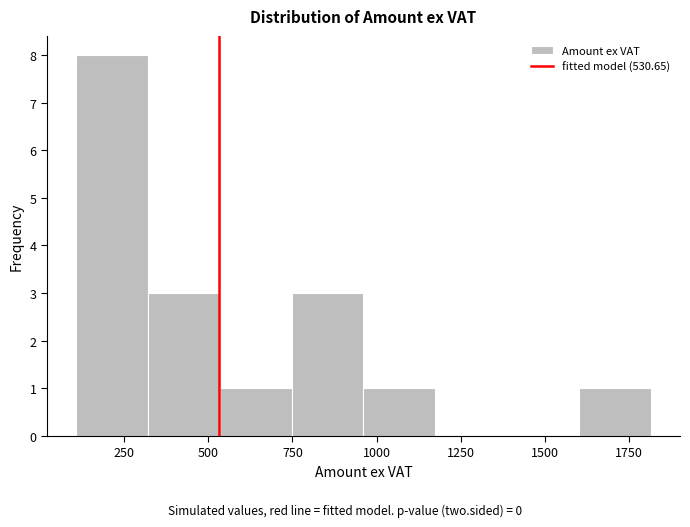

Over which range of the x-axis is the bar tallest?

100 to 300